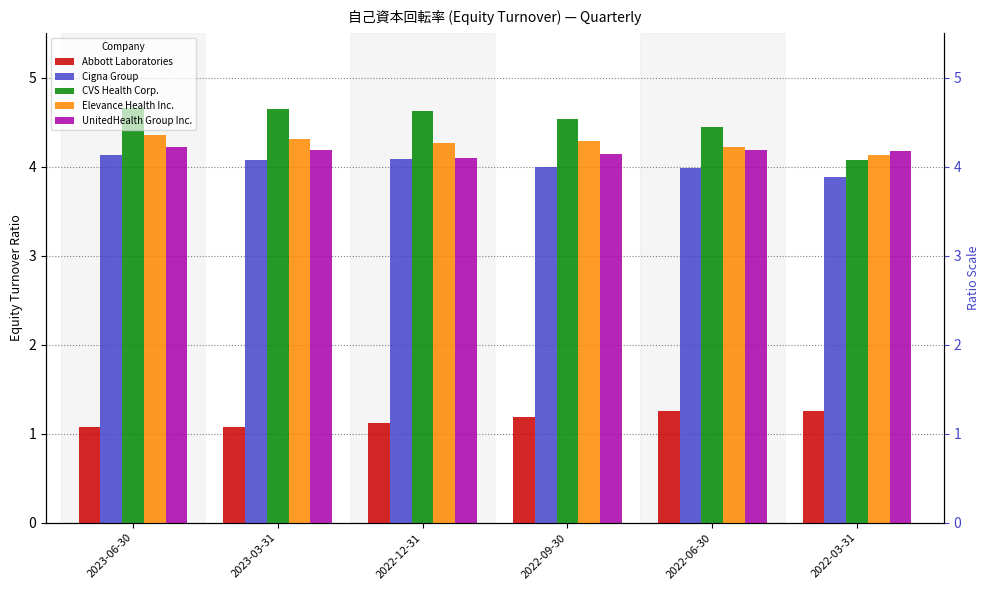

Which series has the largest total across all categories?

CVS Health Corp.